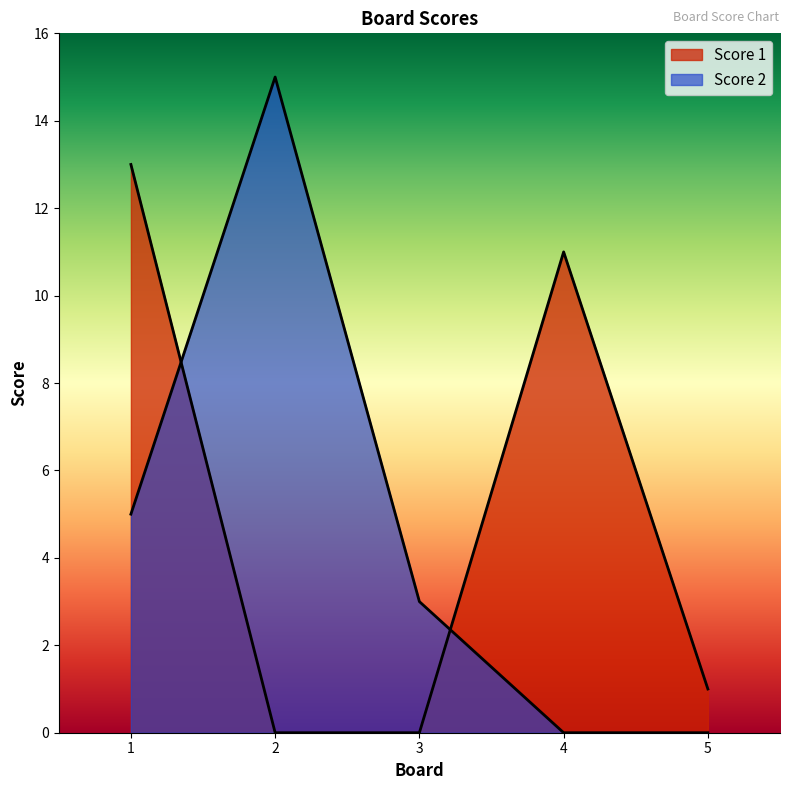

True or false: Score 2 and Score 1 intersect in this chart.

True